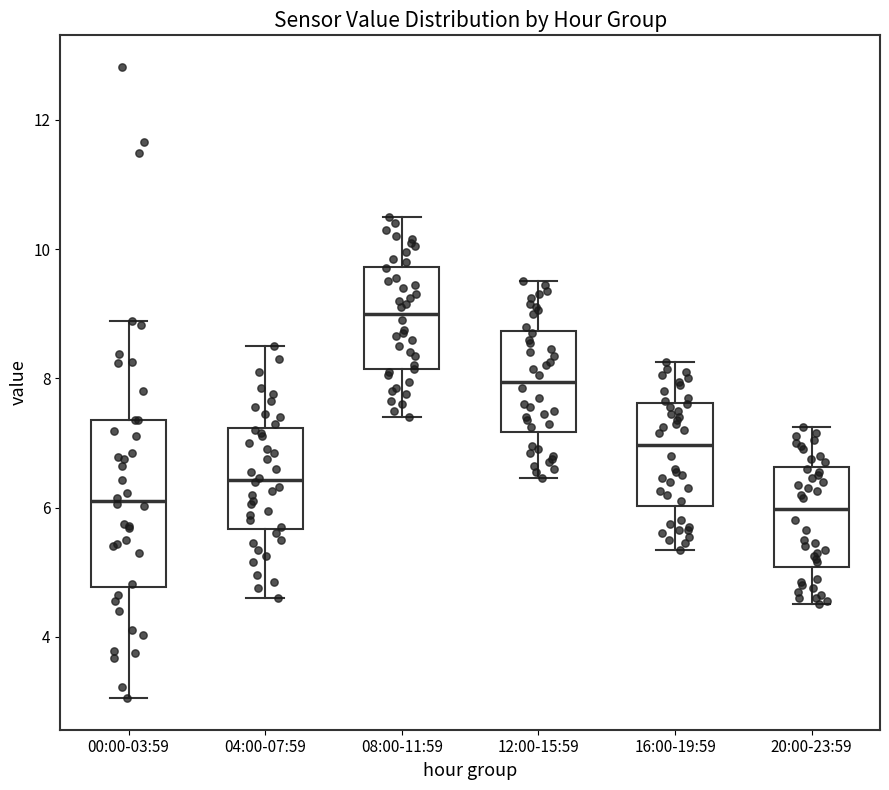

Where is the lower edge of the box for 08:00-11:59 on the y-axis? The values are not printed on the chart, so give them approximately, as read against the axis.

8.2